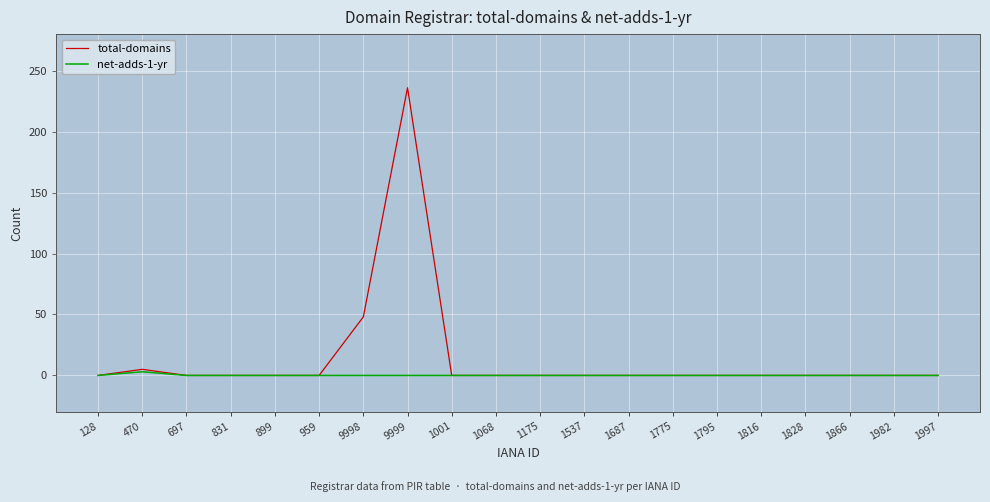

What are all the series names shown in the legend?

total-domains, net-adds-1-yr